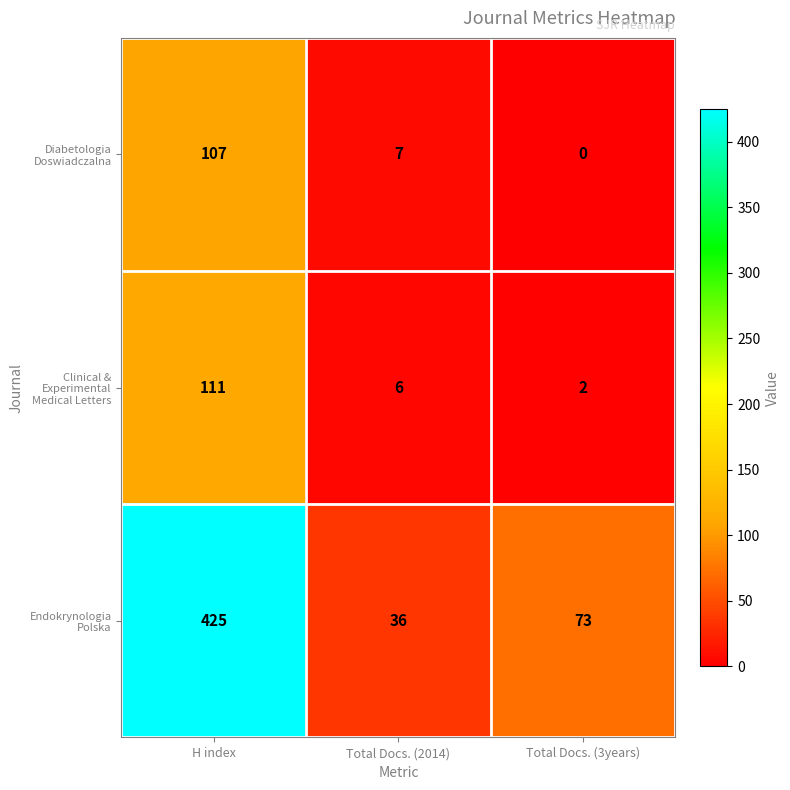

What is the maximum value shown in the chart?

425